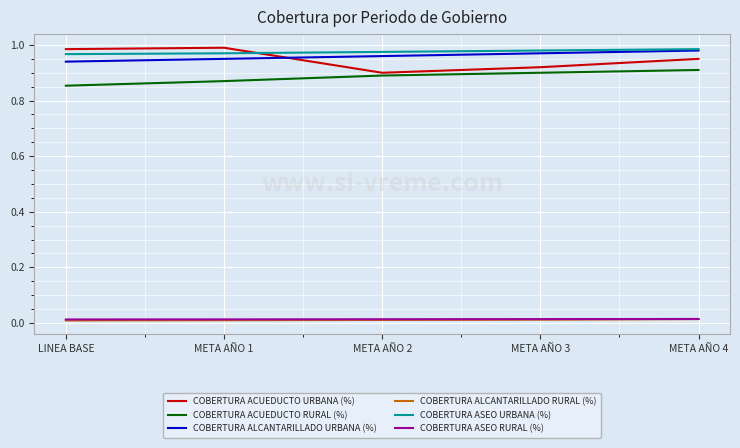

True or false: COBERTURA ALCANTARILLADO URBANA (%) has more than 0 points higher than both neighbors.

False